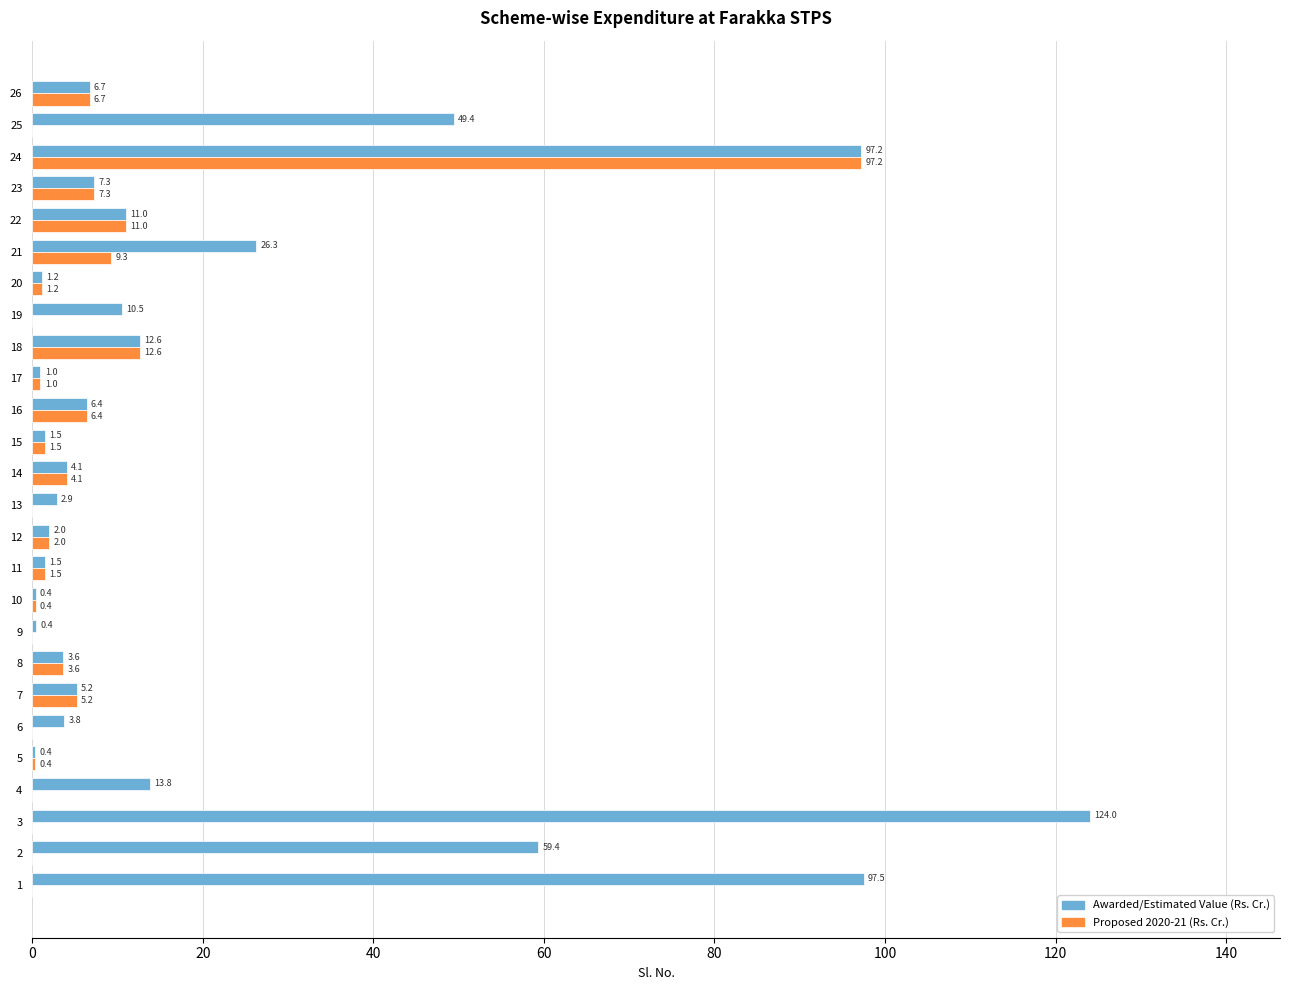

Which series has the largest total across all categories?

Awarded/Estimated Value (Rs. Cr.)